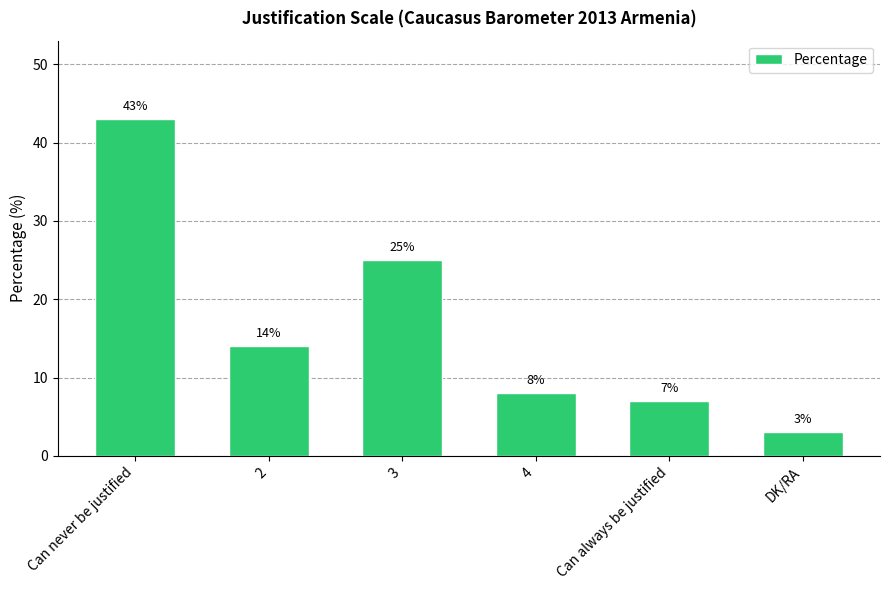

Reading left to right, list all the values displayed in this chart.

Can never be justified=43	2=14	3=25	4=8	Can always be justified=7	DK/RA=3